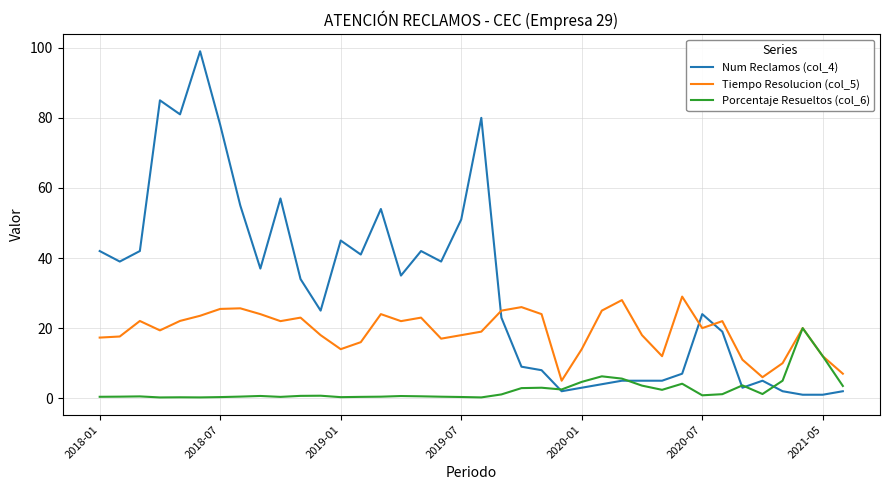

Which series has the largest range (max minus min)?

Num Reclamos (col_4)